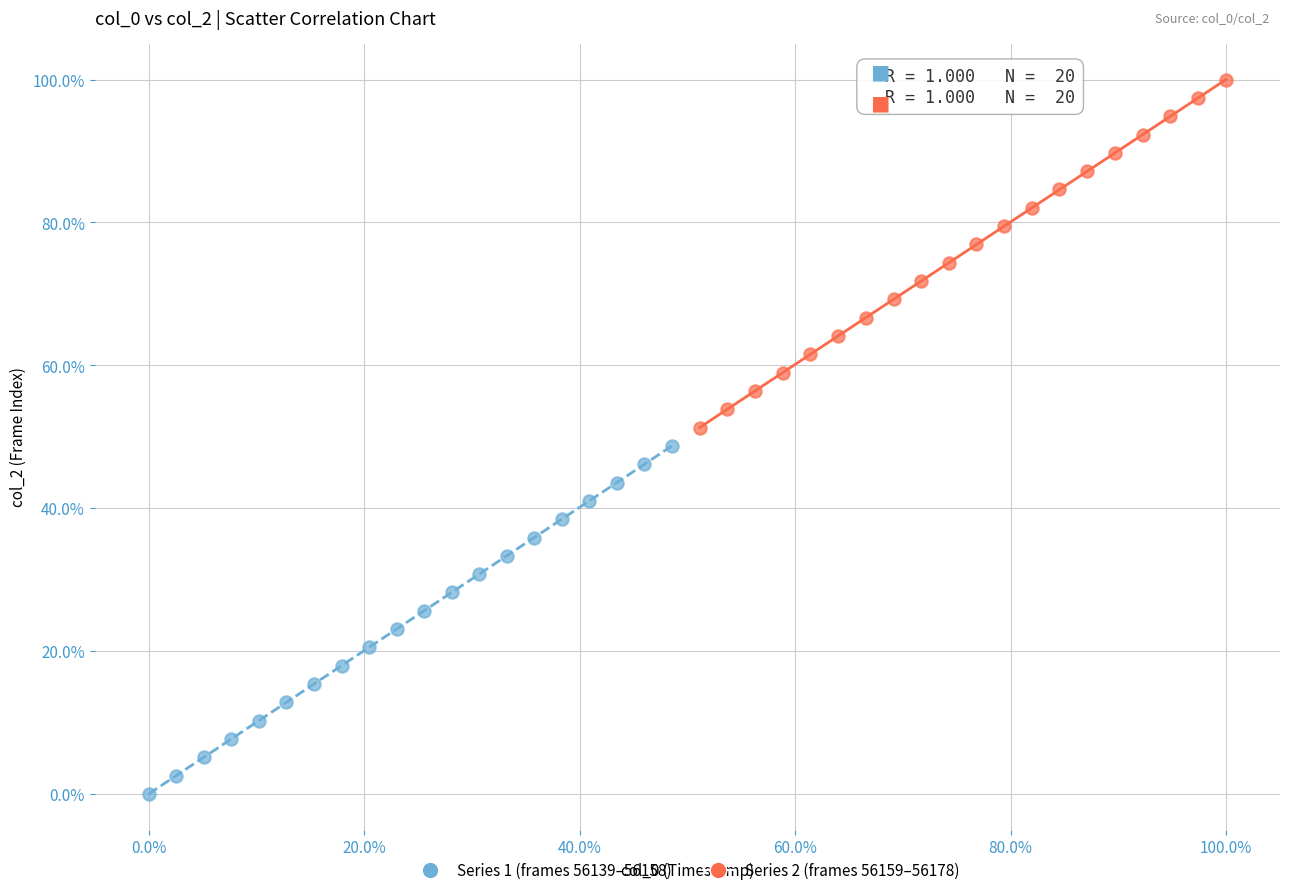

What are all the series names shown in the legend?

Series 1 (frames 56139–56158), Series 2 (frames 56159–56178)